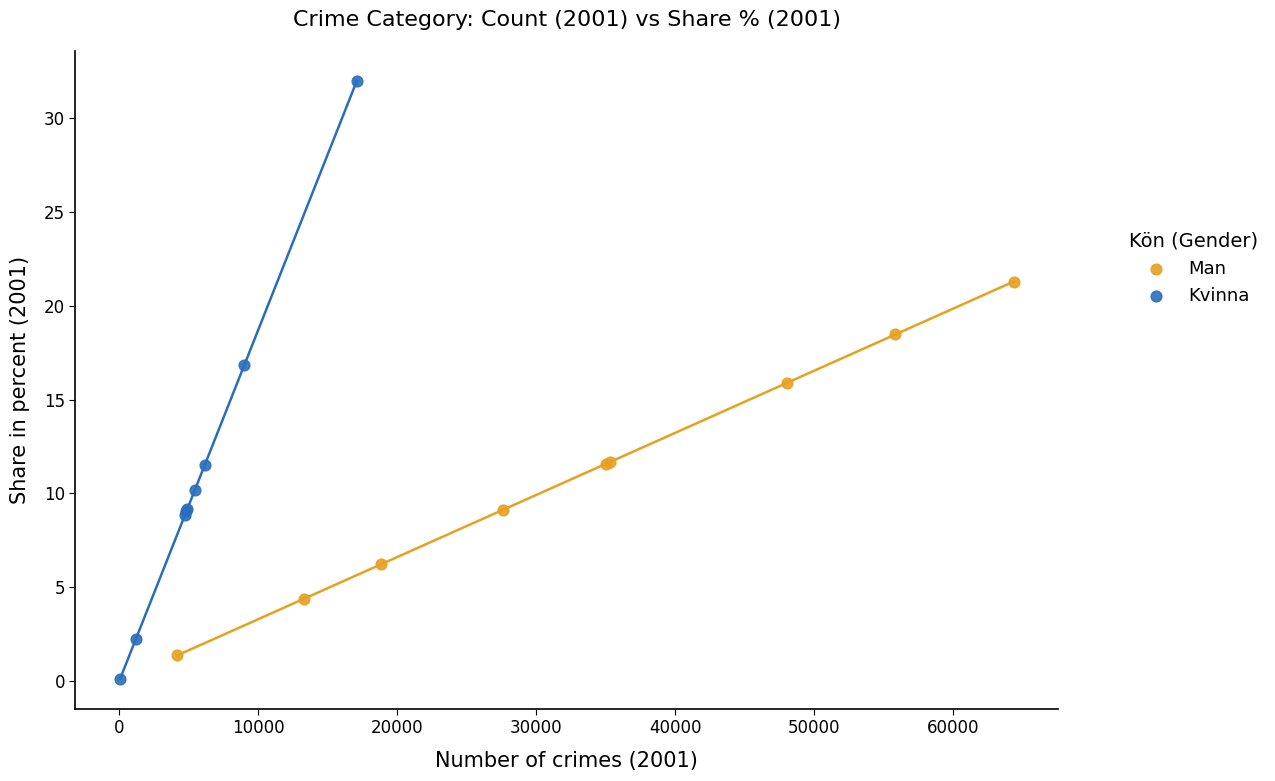

What are all the series names shown in the legend?

Man, Kvinna